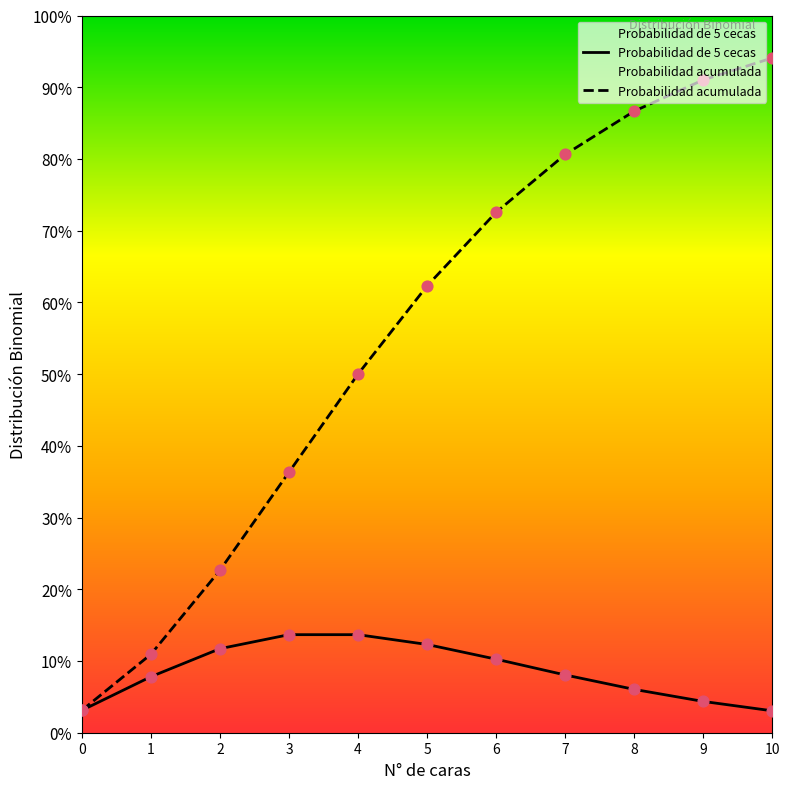

Which series contains the lowest Y value?

Probabilidad de 5 cecas